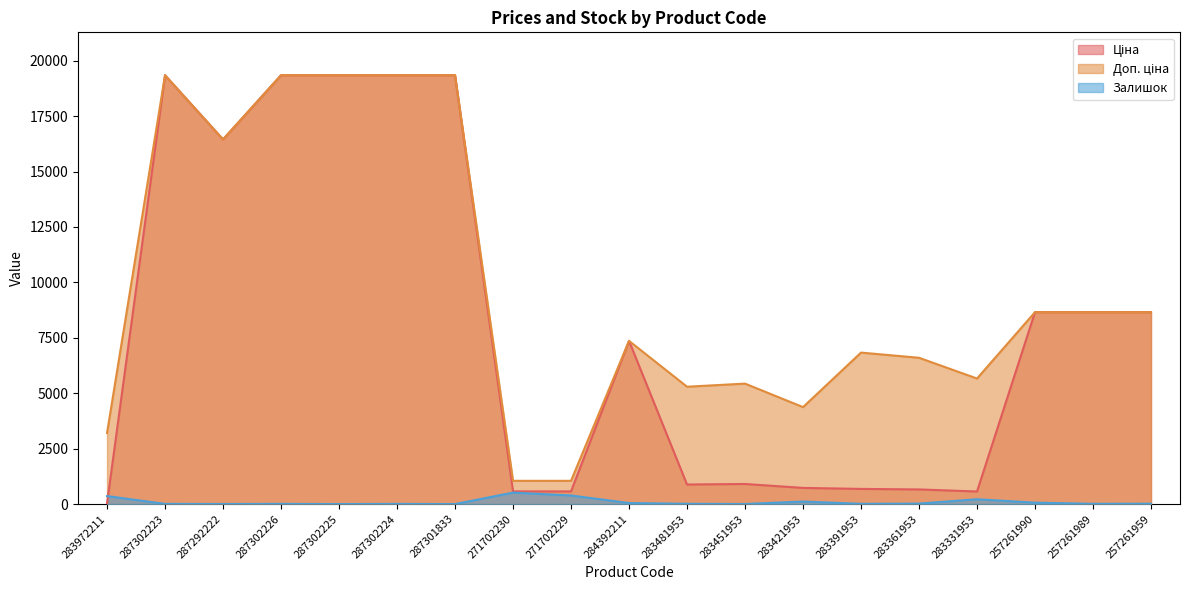

What is the maximum value shown in the chart?

19343.1